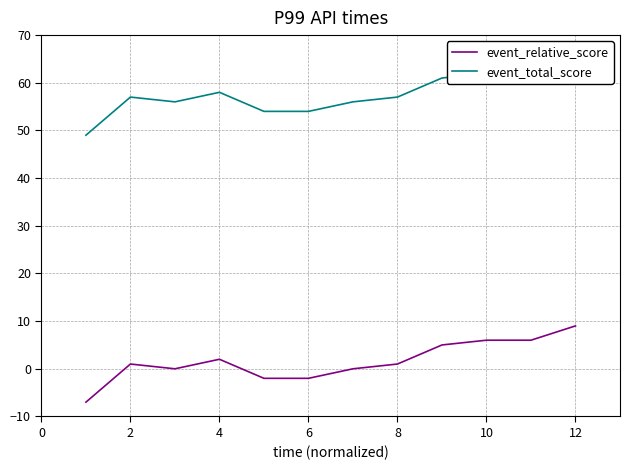

True or false: event_relative_score has a value of 1 at 2.

True